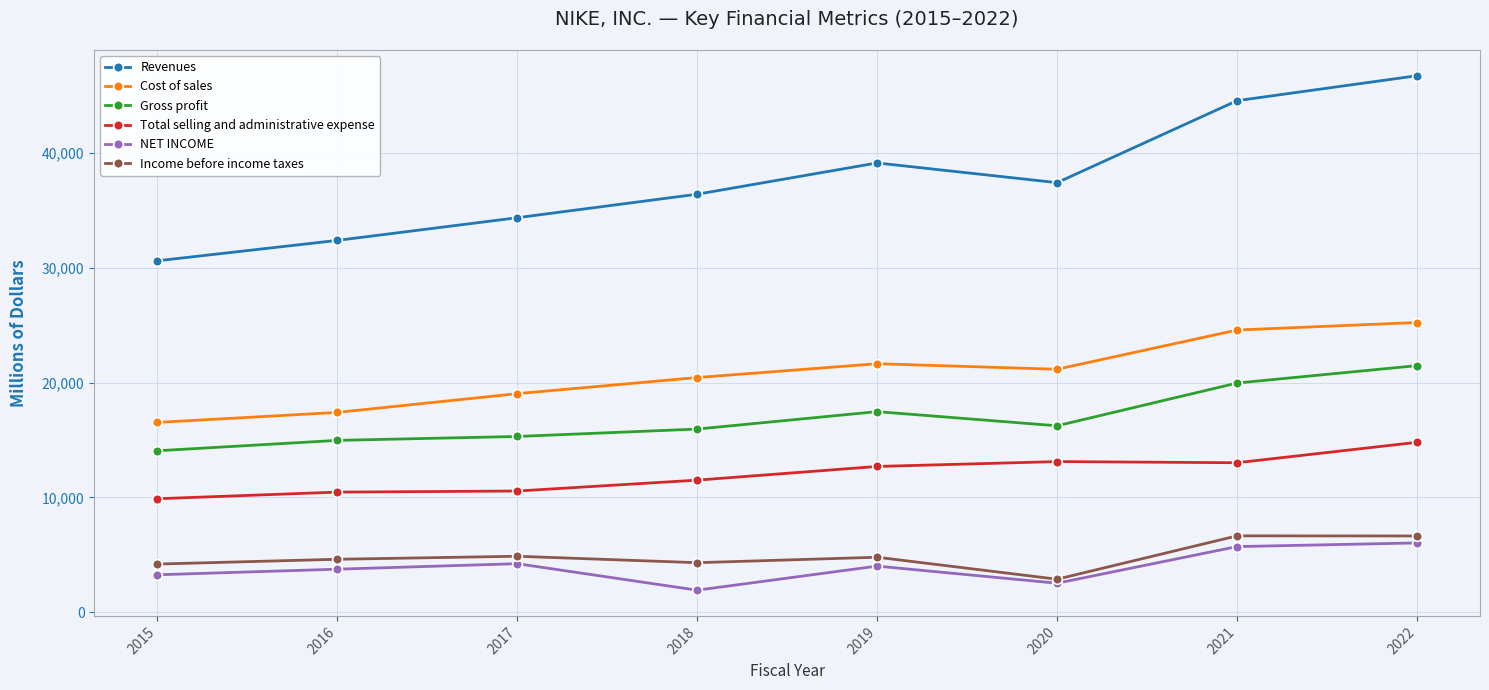

List the labels in order of Revenues value, smallest first.

2015, 2016, 2017, 2018, 2020, 2019, 2021, 2022